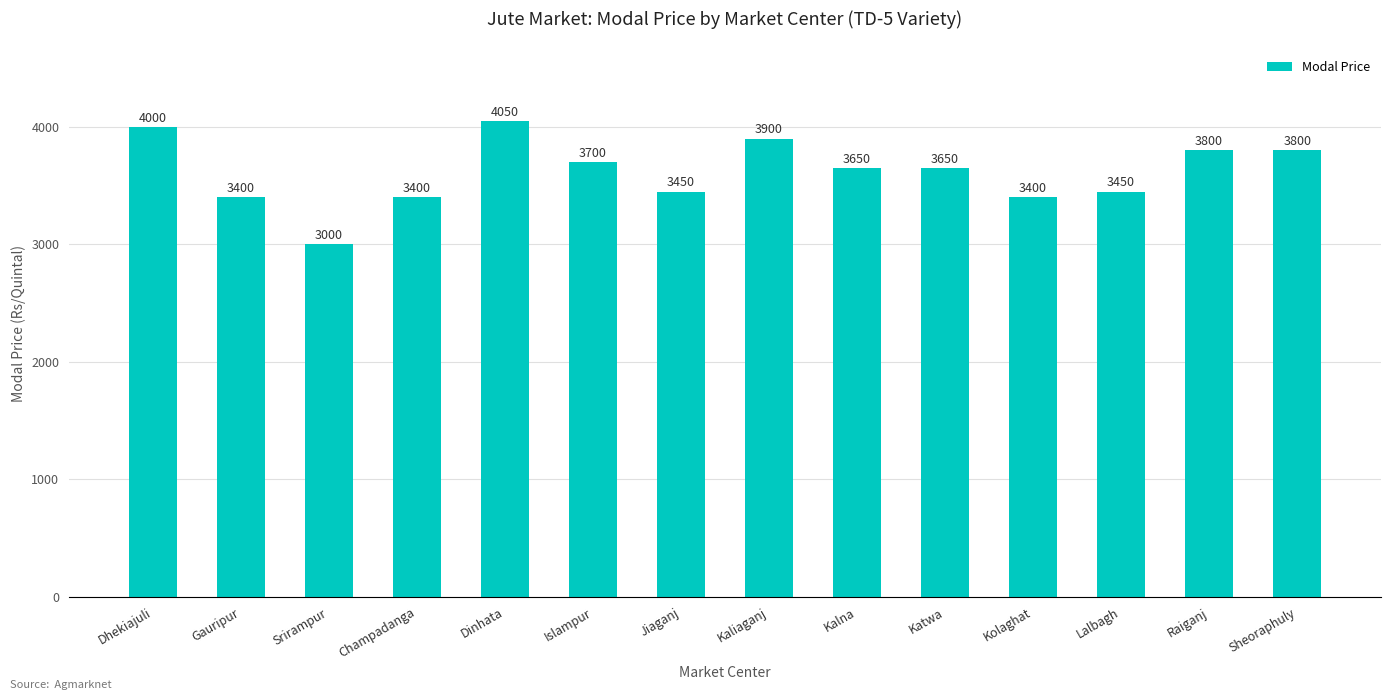

What position from the right is Lalbagh?

3